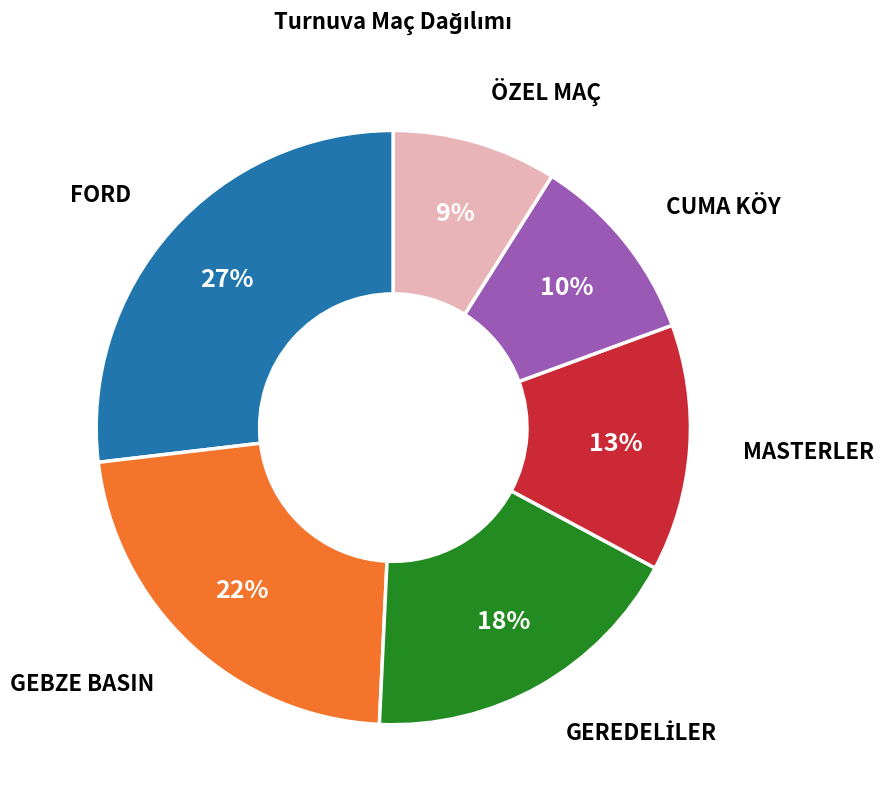

What is the largest slice in the pie chart?

FORD